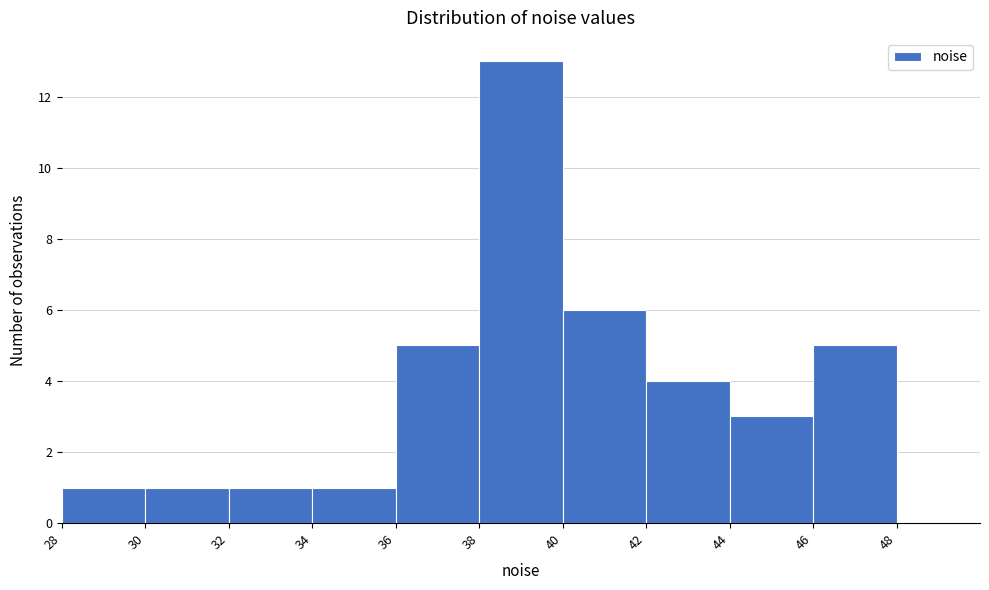

Reading left to right, transcribe this chart: for each bar, give the range it covers on the x-axis and its height. The values are not printed on the chart, so give them approximately, as read against the axis.

28 to 30: 1
30 to 32: 1
32 to 34: 1
34 to 36: 1
36 to 38: 5
38 to 40: 13
40 to 42: 6
42 to 44: 4
44 to 46: 3
46 to 48: 5